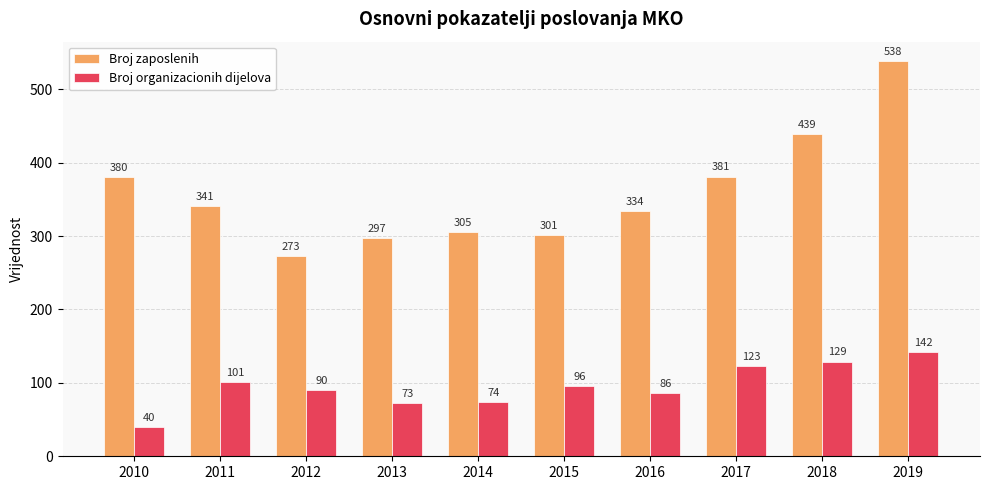

Reading left to right, extract all data points from this chart.

Broj zaposlenih: 380	341	273	297	305	301	334	381	439	538
Broj organizacionih dijelova: 40	101	90	73	74	96	86	123	129	142